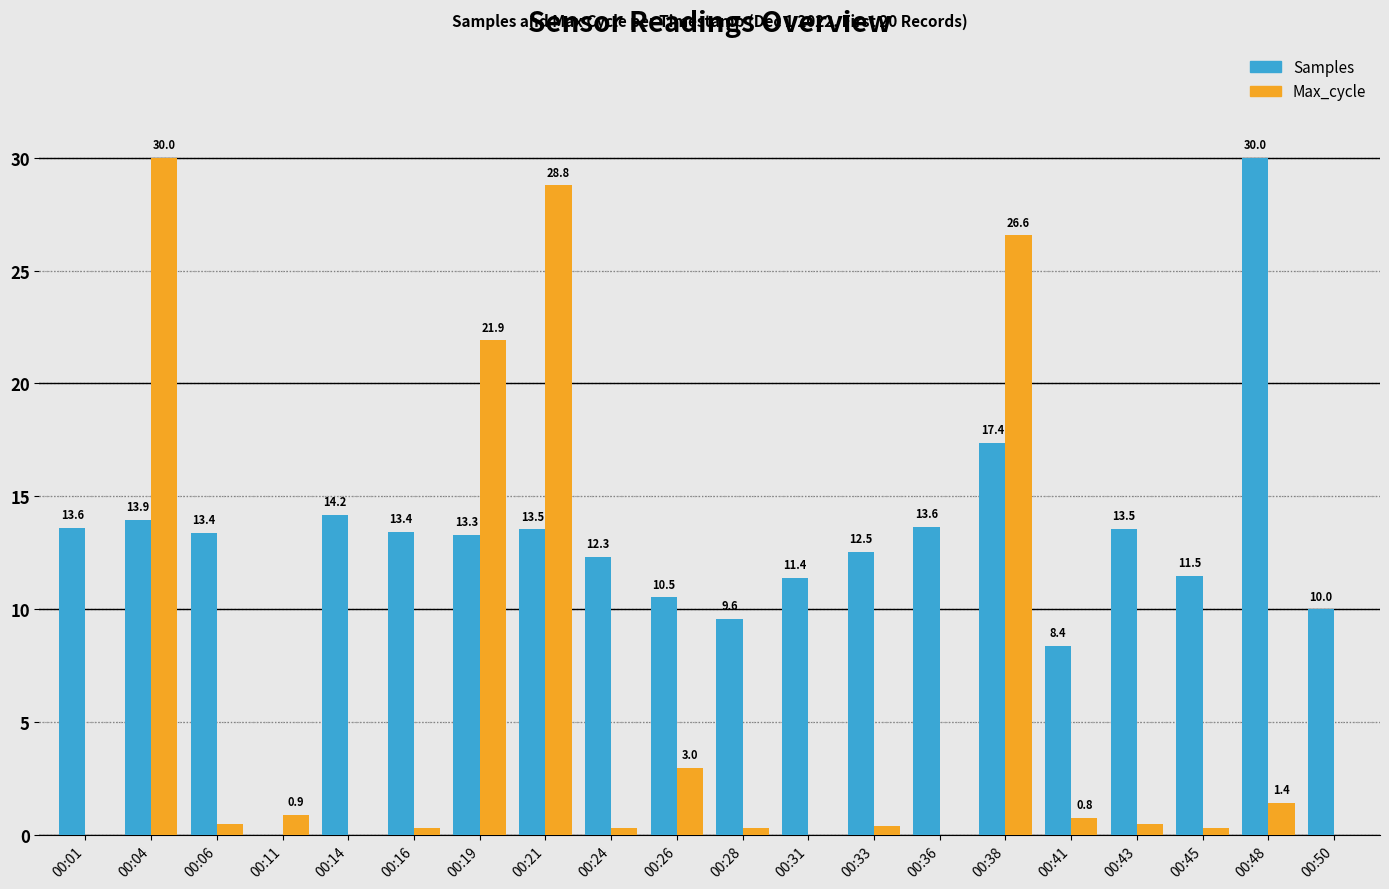

How many values in the Max_cycle series exceed 0?

15